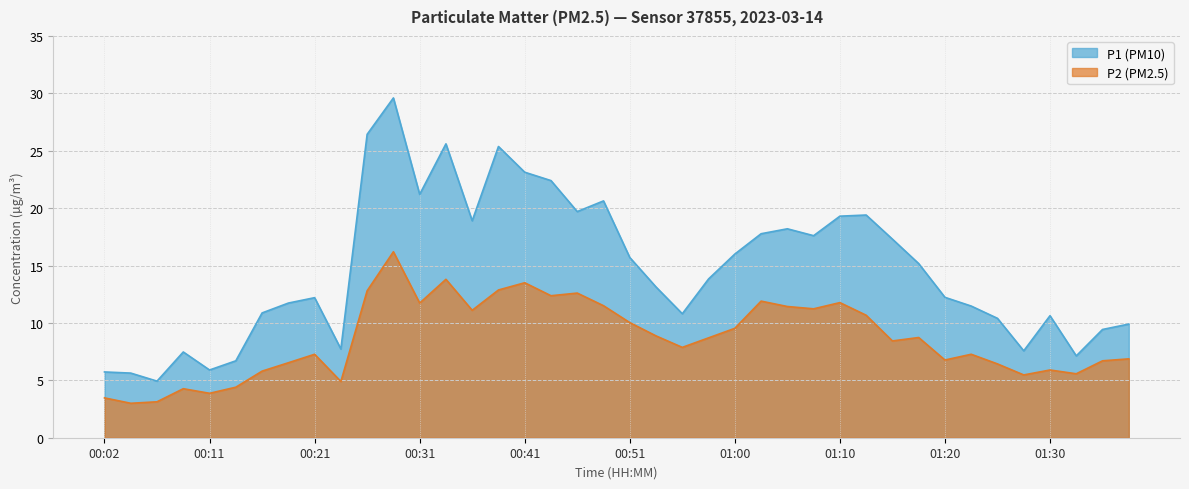

Where is P1 nearest to the value 17?

01:15